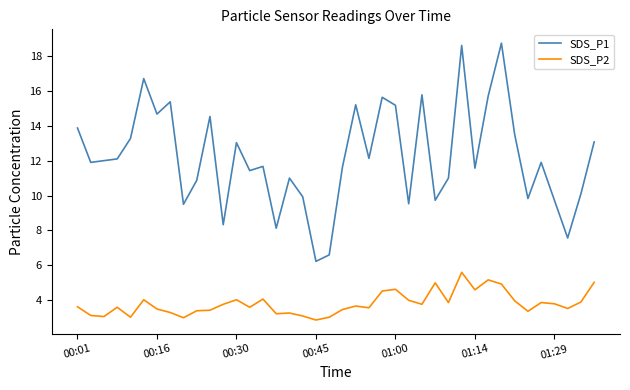

What is the difference between the maximum and minimum values in the SDS_P1 series?

12.5